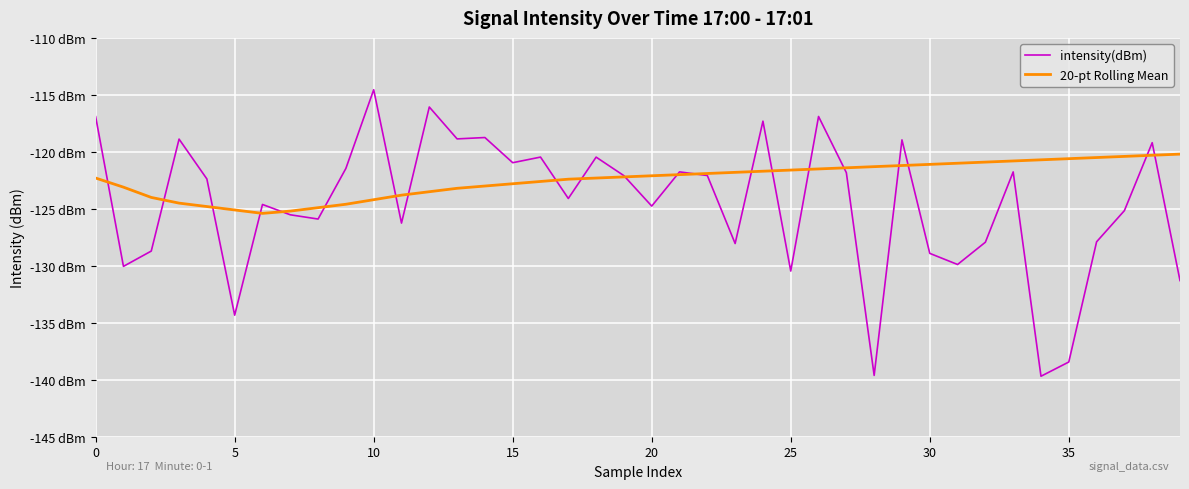

What are all the series names shown in the legend?

intensity(dBm), 20-pt Rolling Mean